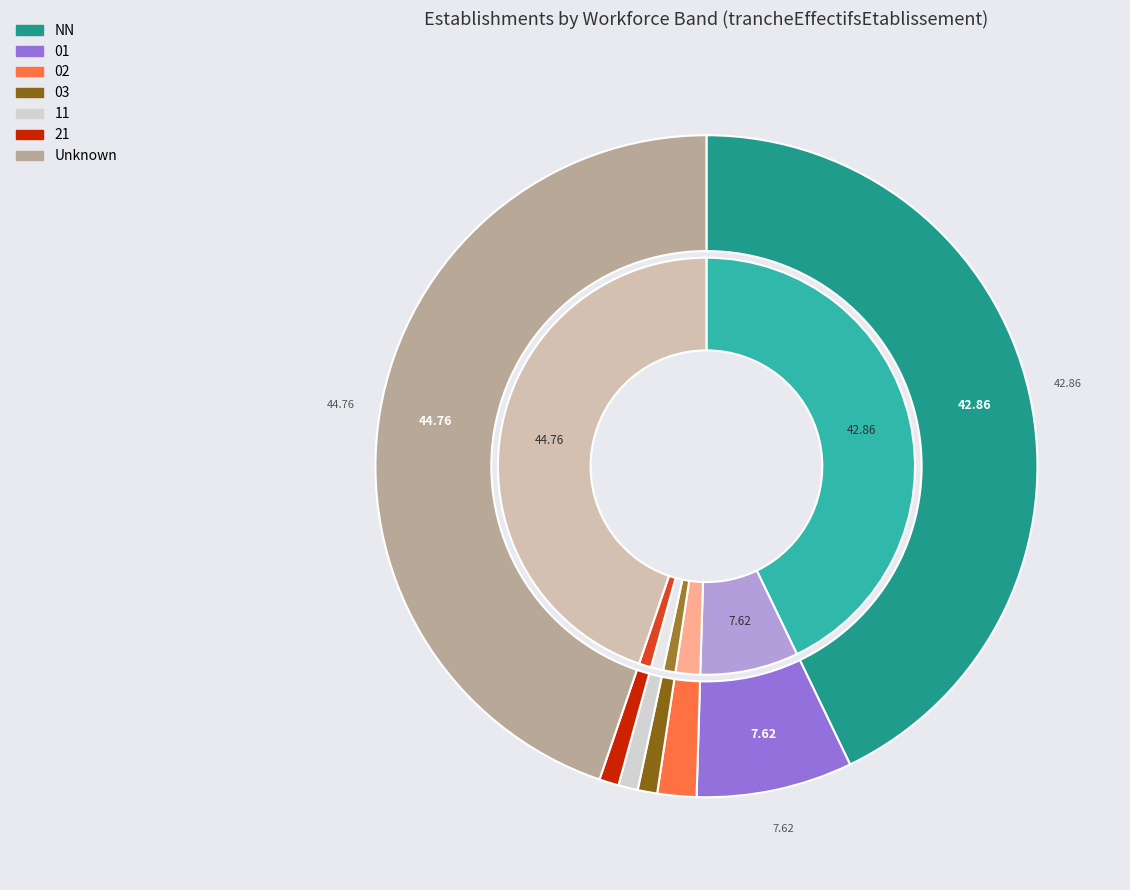

How many slices are in this pie chart?

7